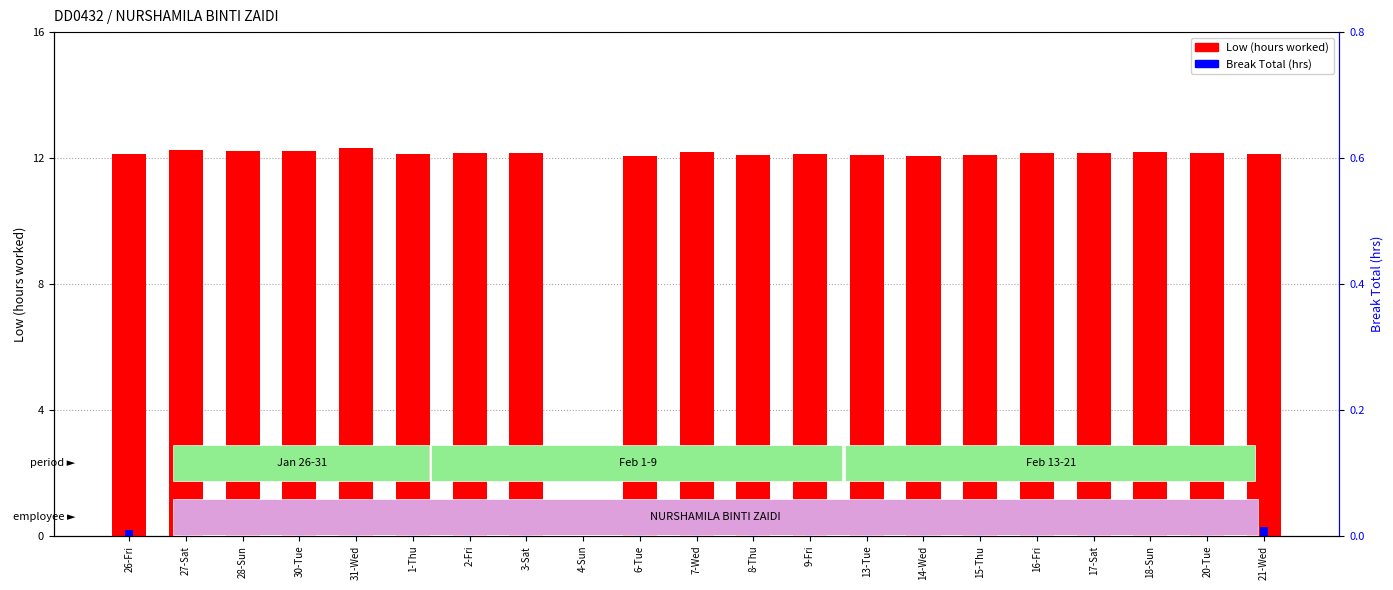

At how many categories does at least one series exceed 3?

20